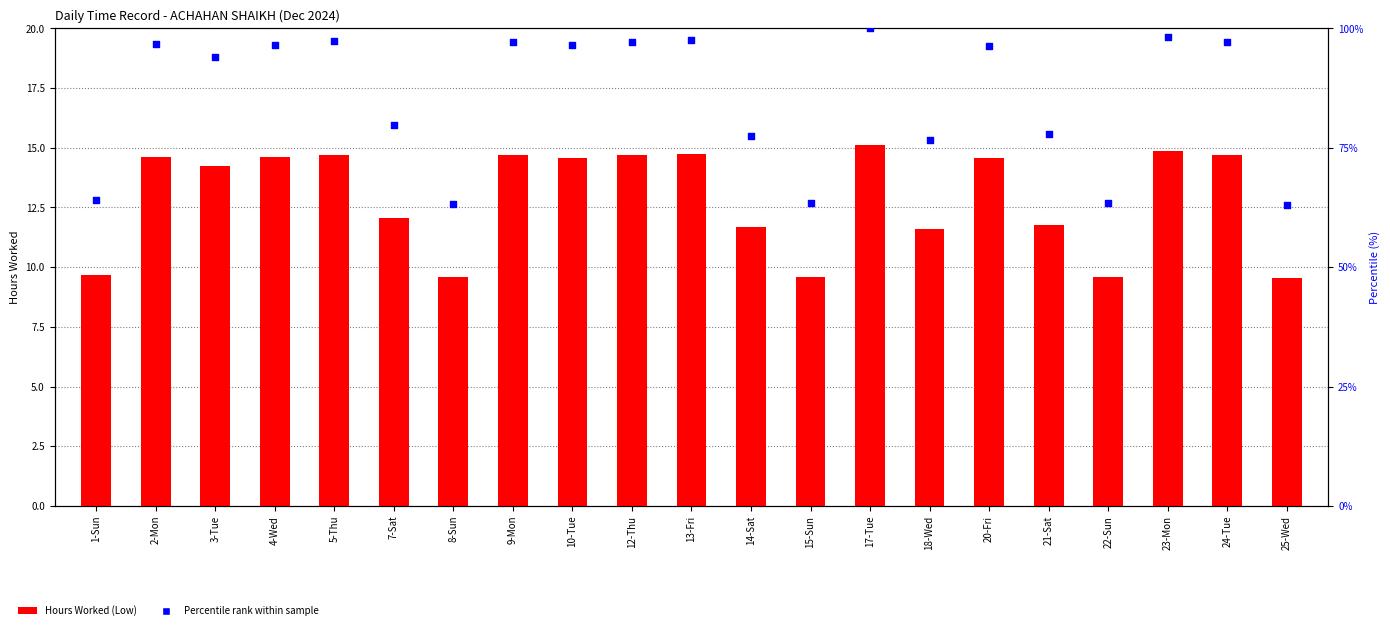

At which category is the sum across all series the highest?

17-Tue